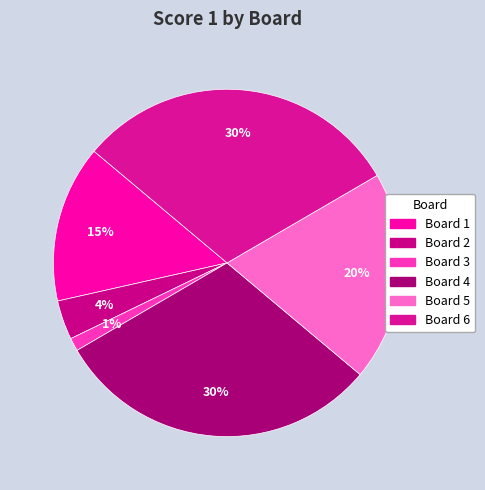

Which category has the smallest portion of the pie?

Board 3